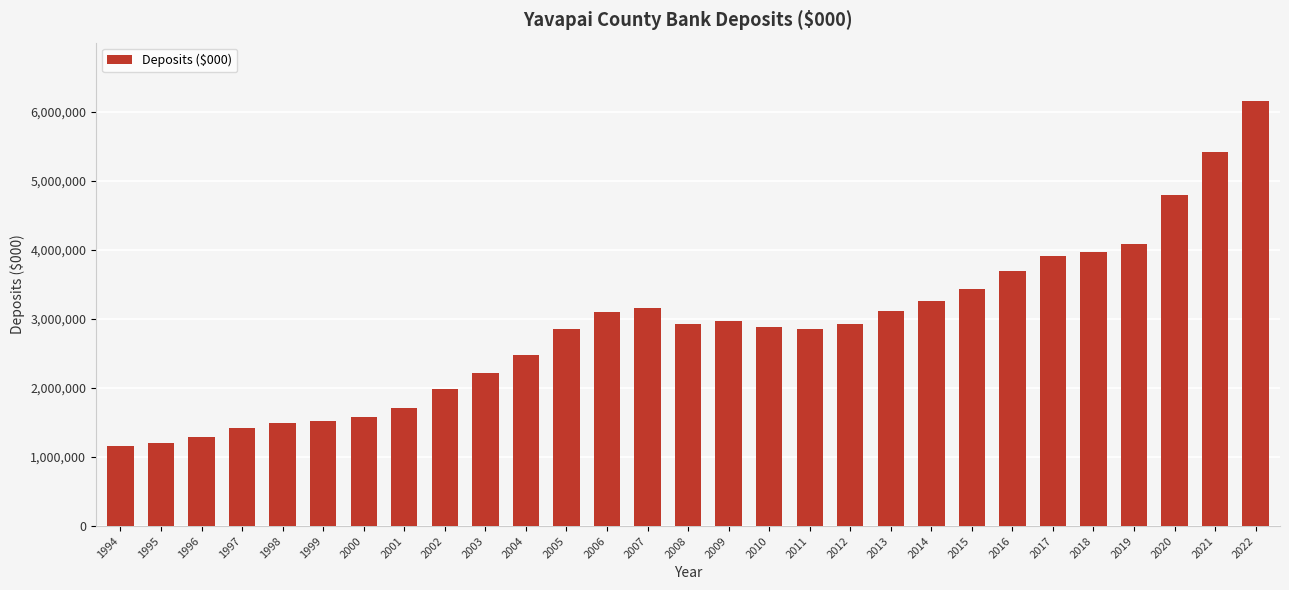

What is the change in value from 1997 to 2013?

+1699192